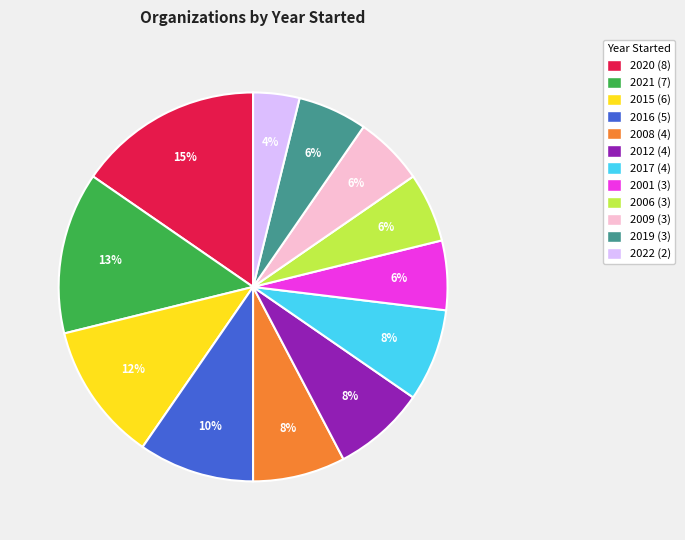

Does 2009 account for over 50% of the chart?

No